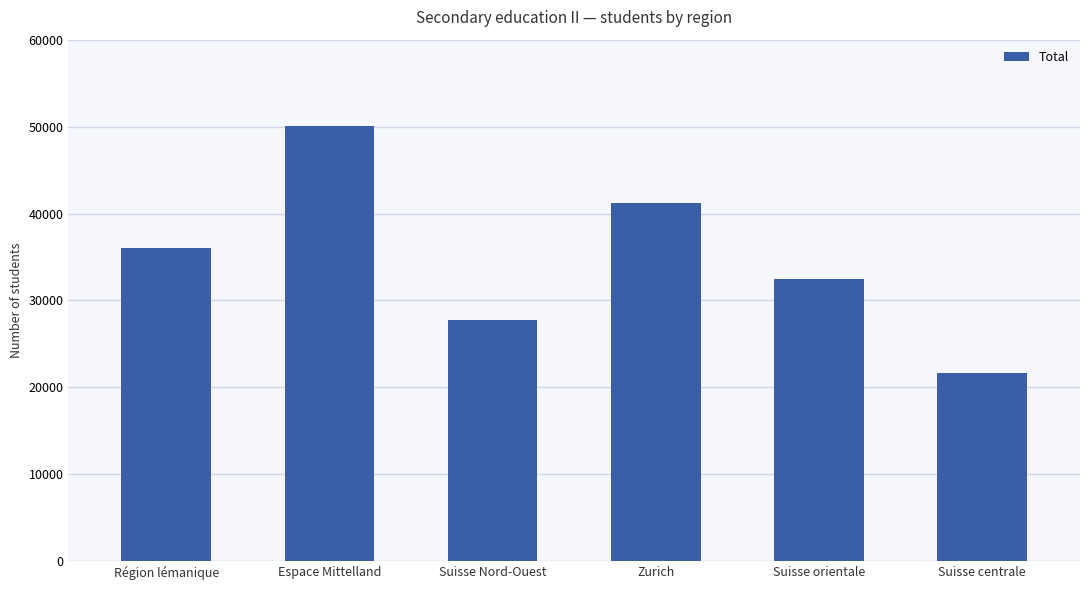

What is the minimum value shown in the chart?

21627